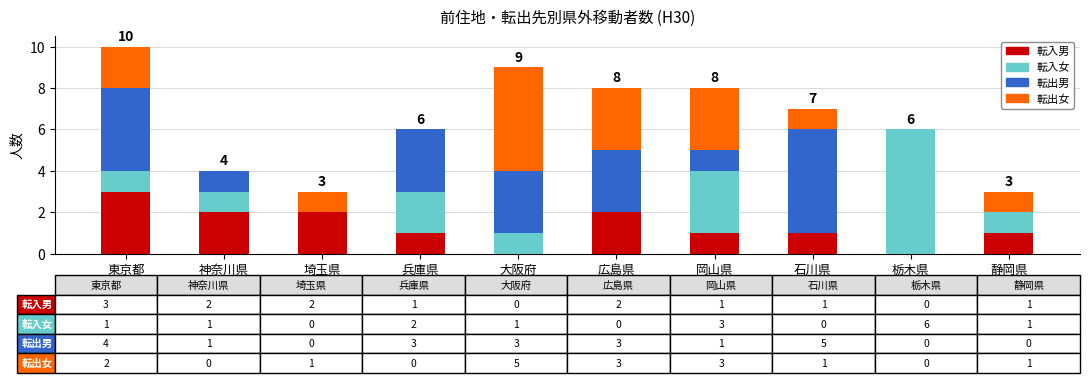

How many distinct data groups are displayed?

4